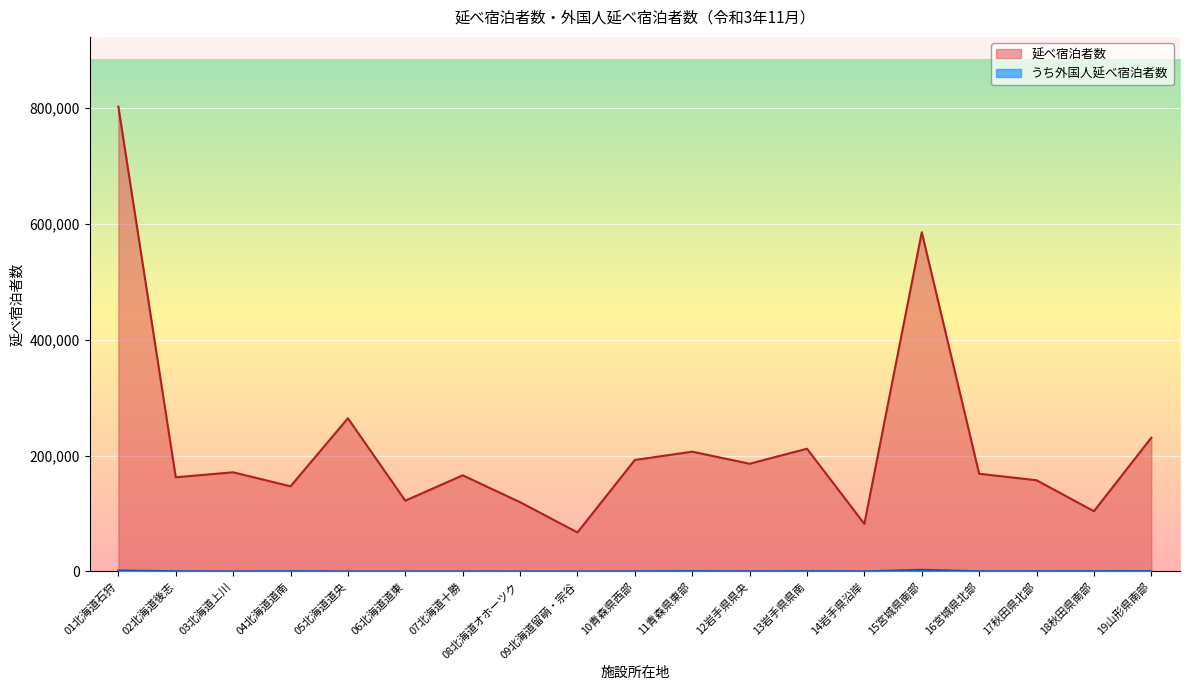

True or false: 延べ宿泊者数 and うち外国人延べ宿泊者数 cross at least once.

False